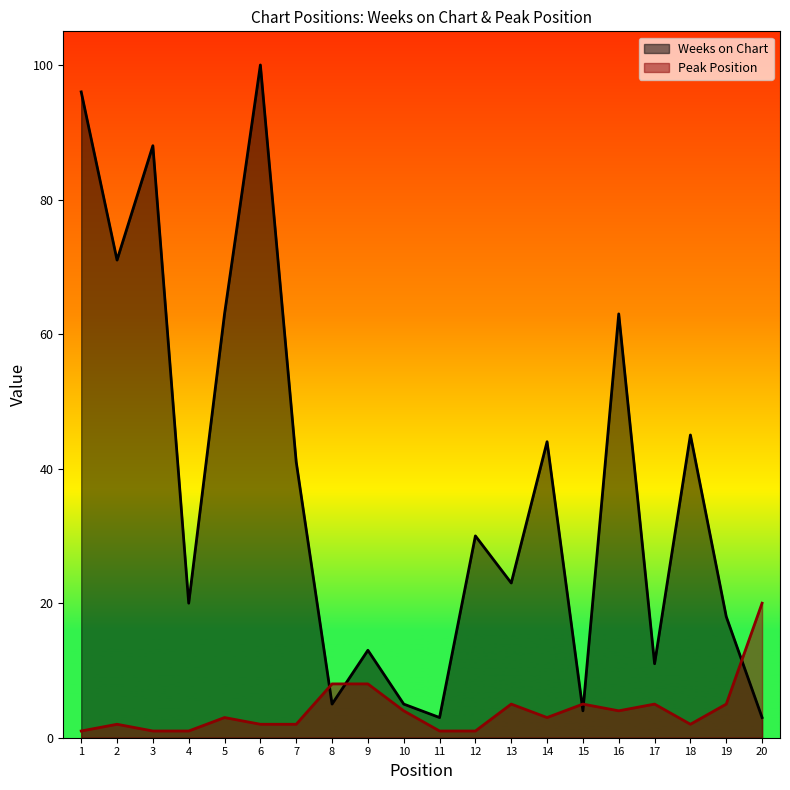

What is the sum of the Peak Position values at 11 and 8?

9